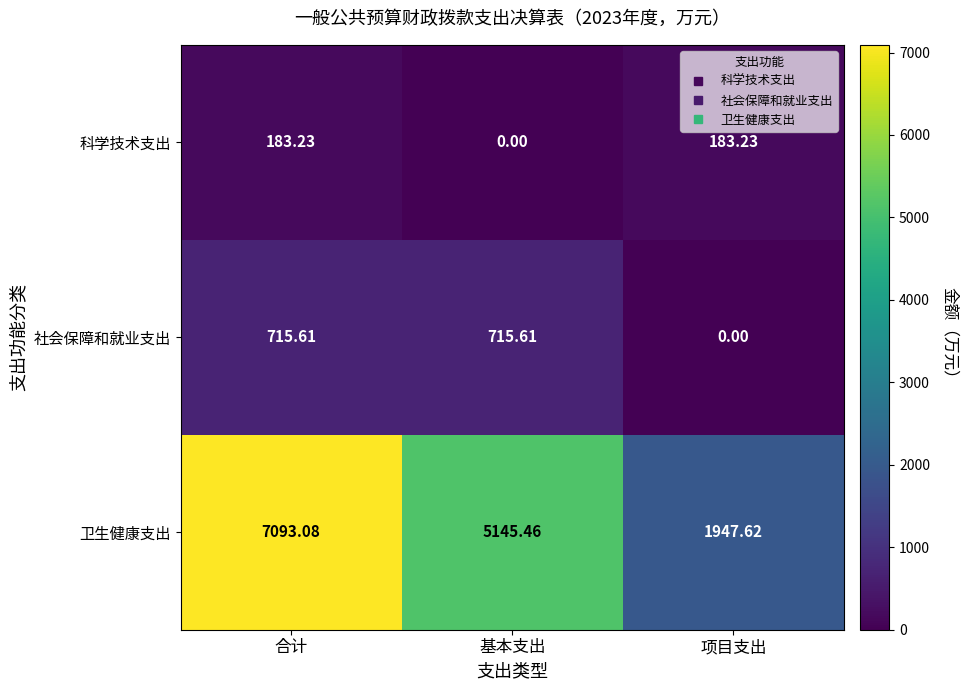

At which label does 社会保障和就业支出 reach its minimum?

项目支出